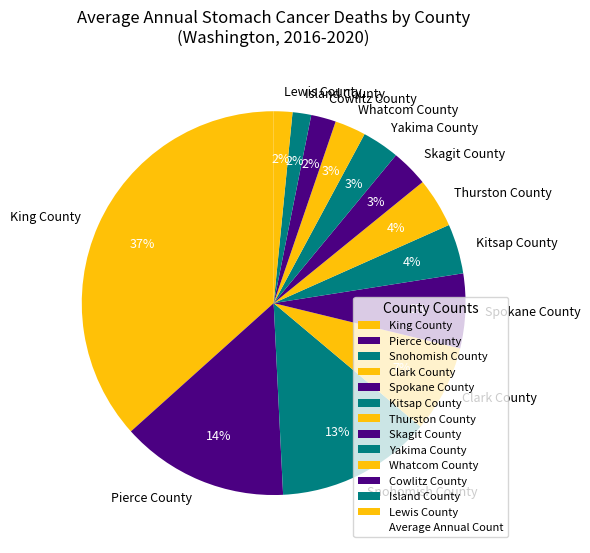

To the nearest percent, what is the difference between the largest and smallest slice percentages?

35%